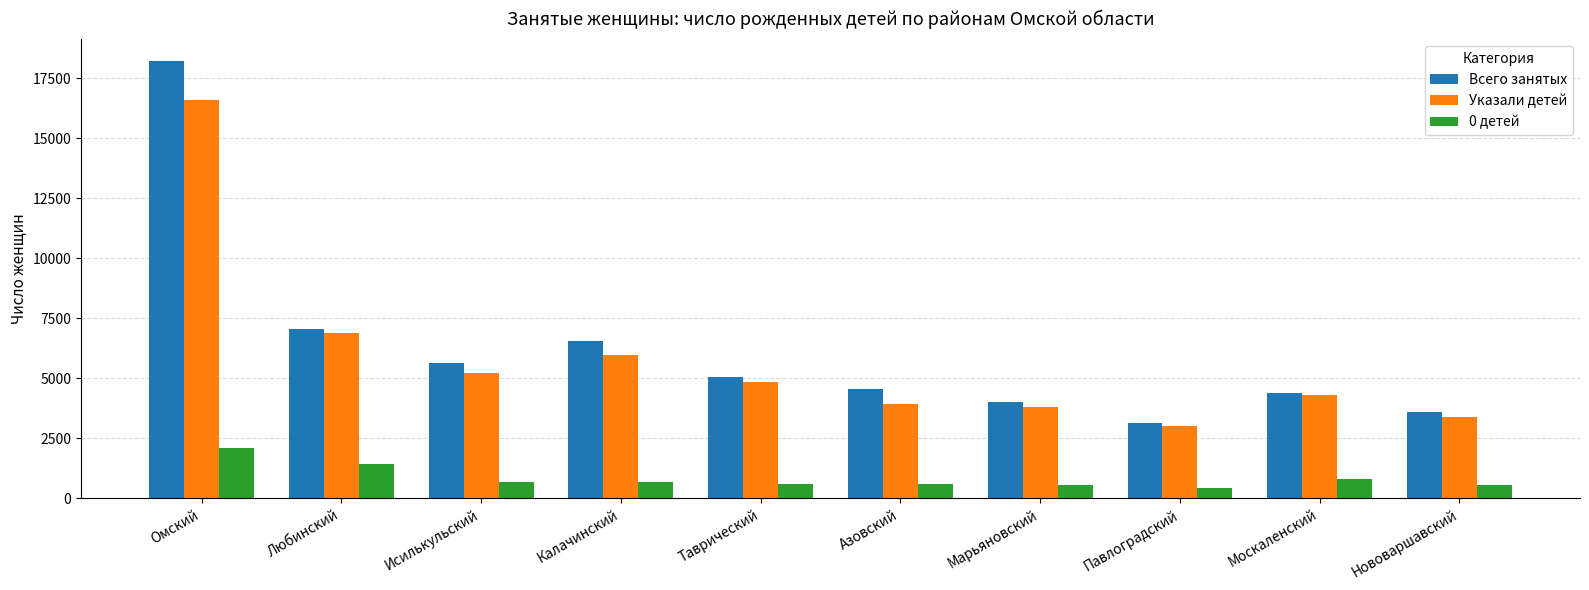

Rank the series at Павлоградский from highest to lowest value.

Всего занятых, Указали детей, 0 детей